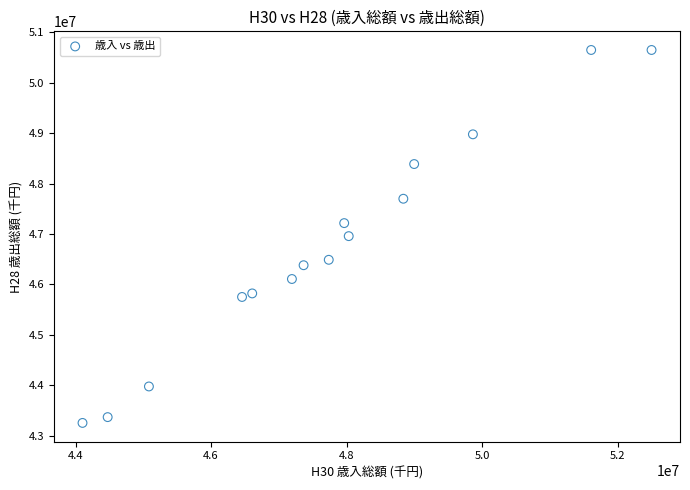

What is the range of X values (max minus min)?

8399791